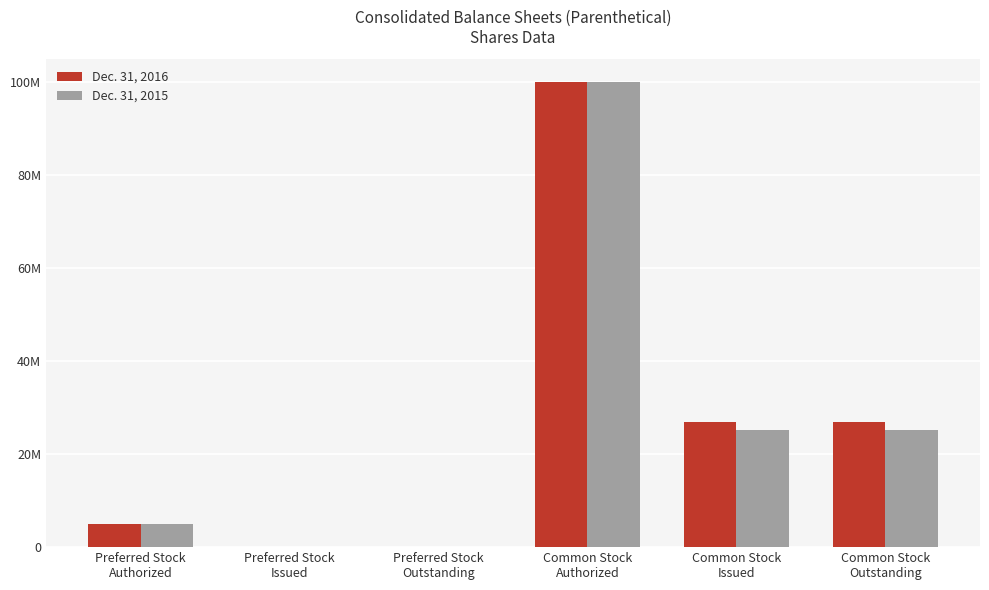

Are the bars horizontal?

No